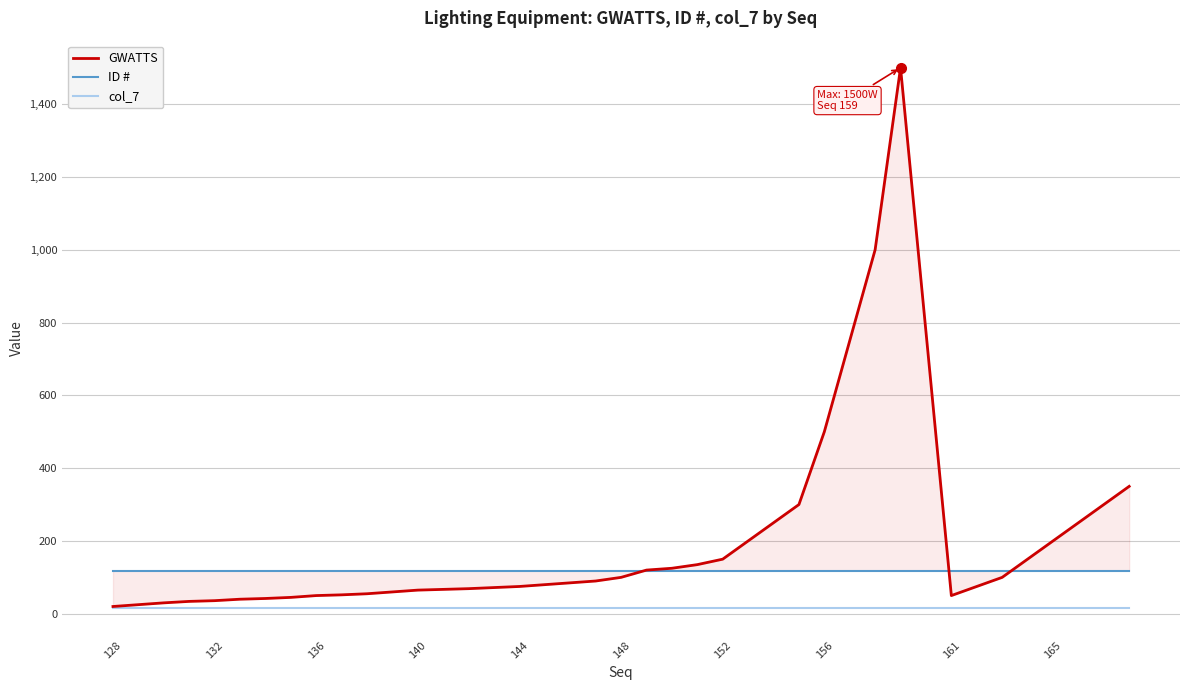

True or false: GWATTS and ID # intersect in this chart.

True